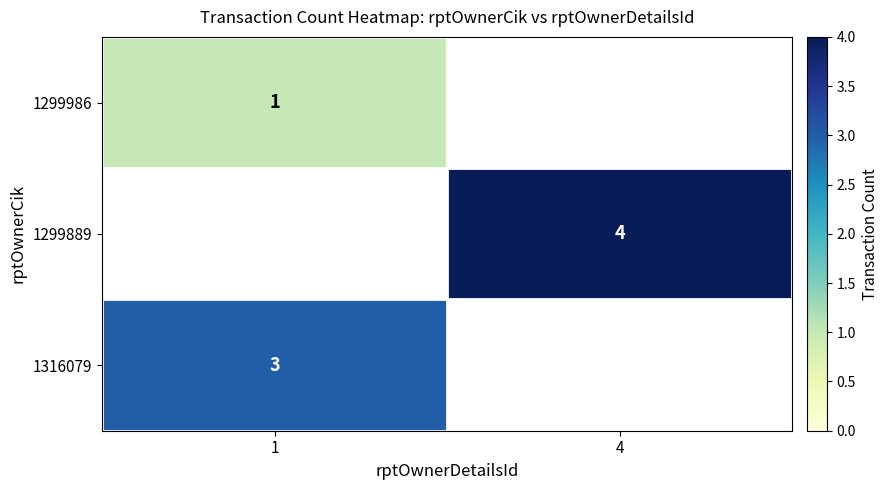

Is it true that 1299889 equals 4 at 4?

True